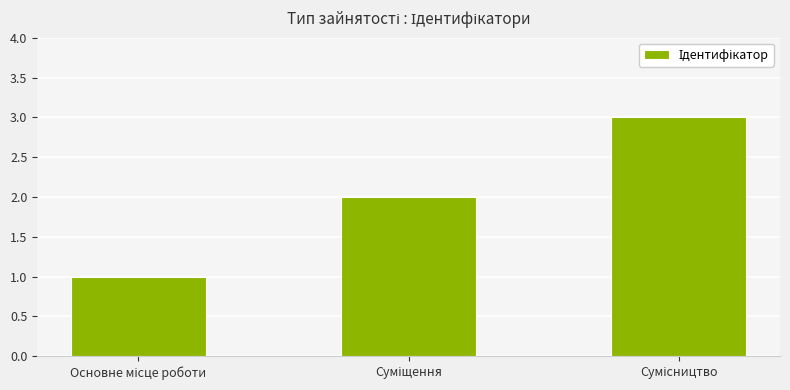

Reading left to right, list all the values displayed in this chart.

1	2	3